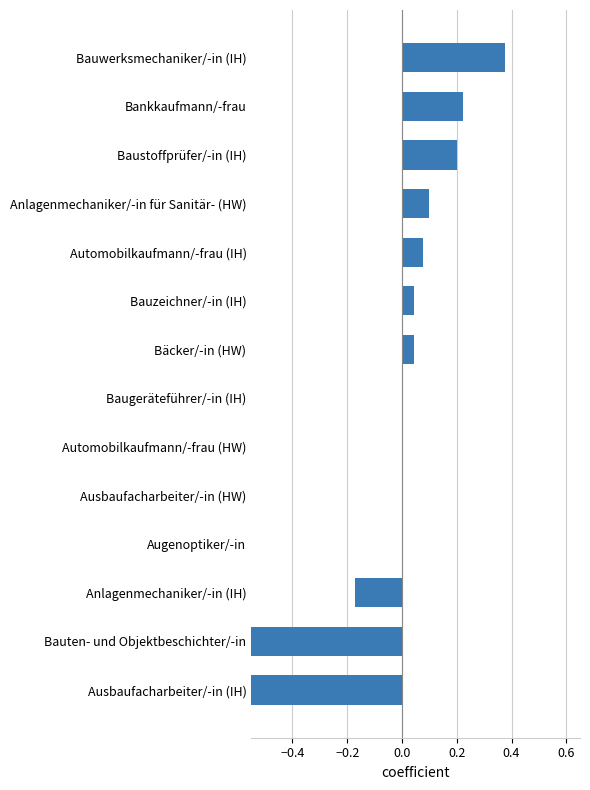

How many data points are less than 0?

3